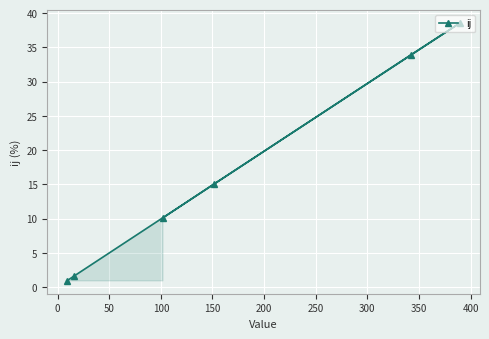

What is the value of the 5th point from the left?

33.9